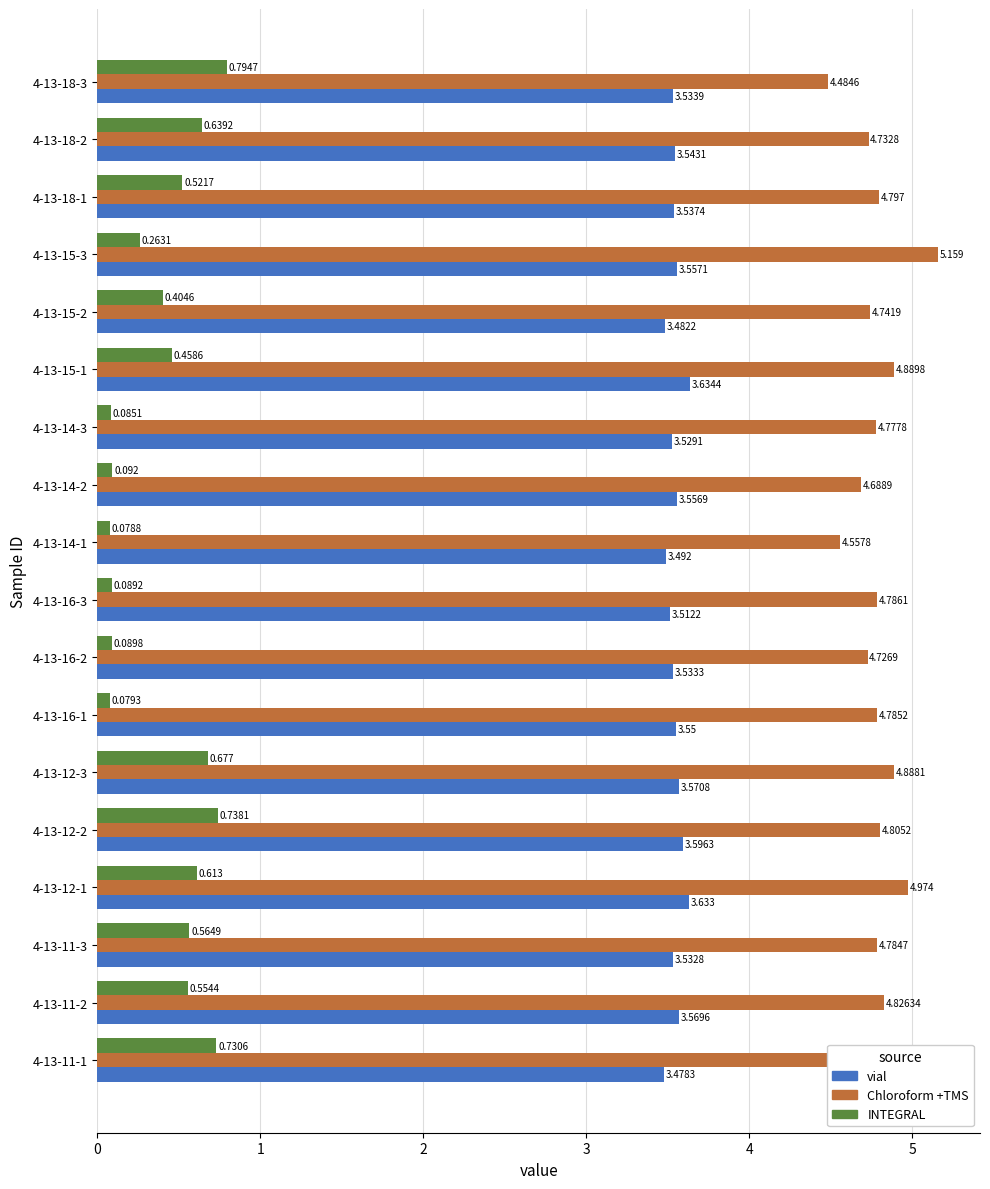

Is the value of vial at 4-13-14-1 greater than the value of Chloroform +TMS at 4-13-16-2?

No